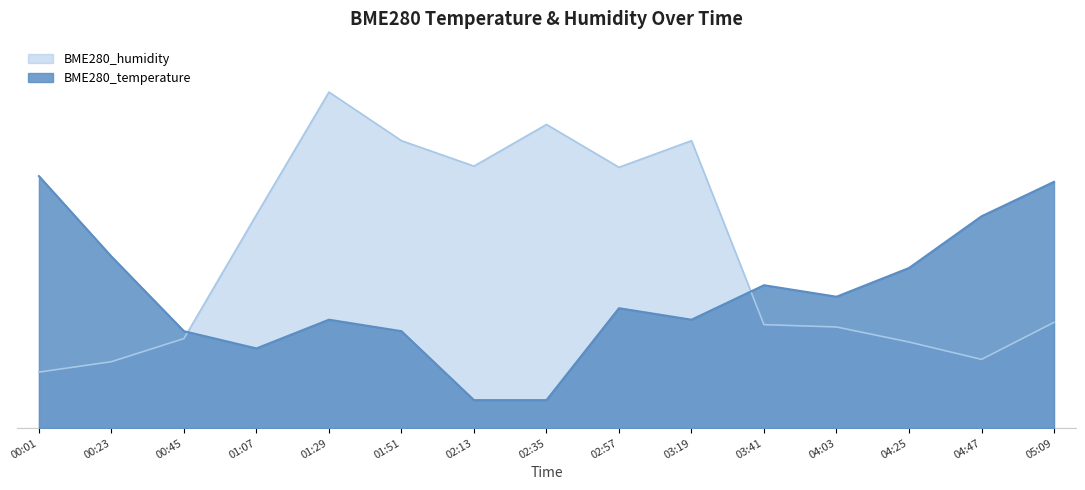

What position from the left is 04:03?

12